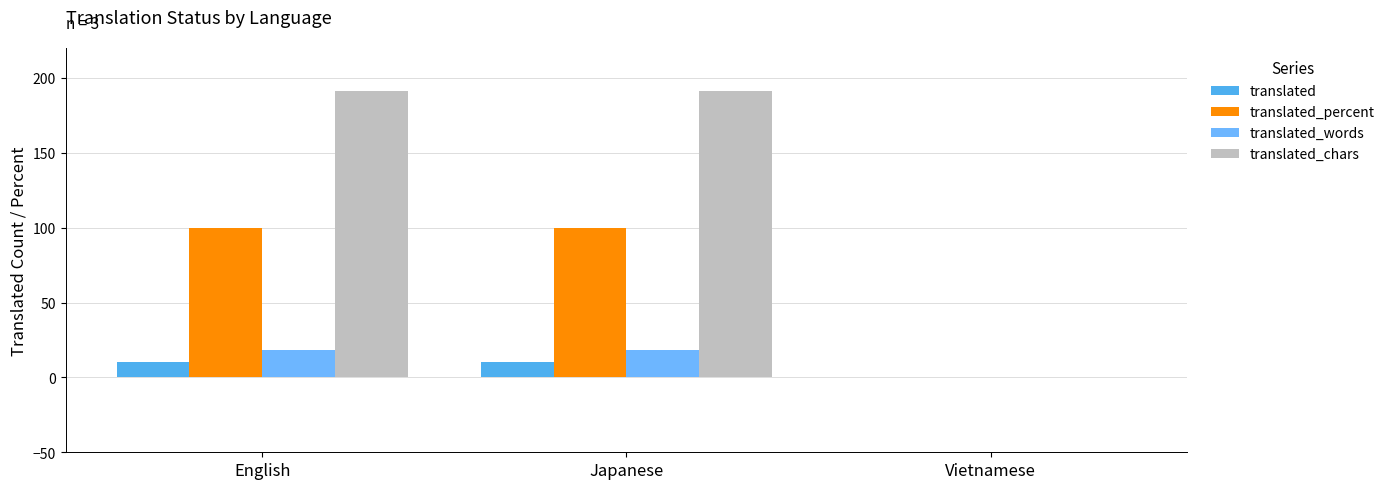

Count the number of categories in the chart.

3